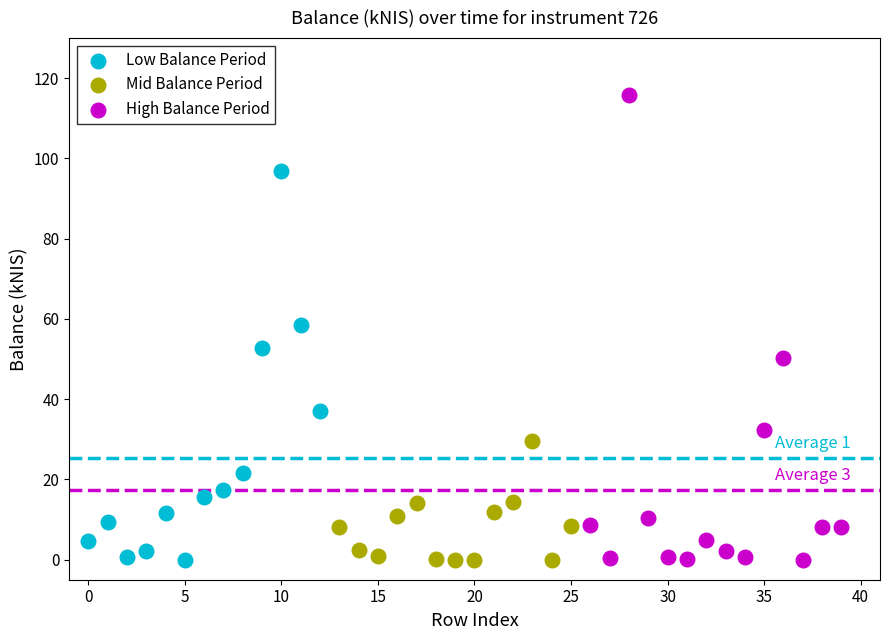

Which series reaches the maximum Y coordinate?

High Balance Period